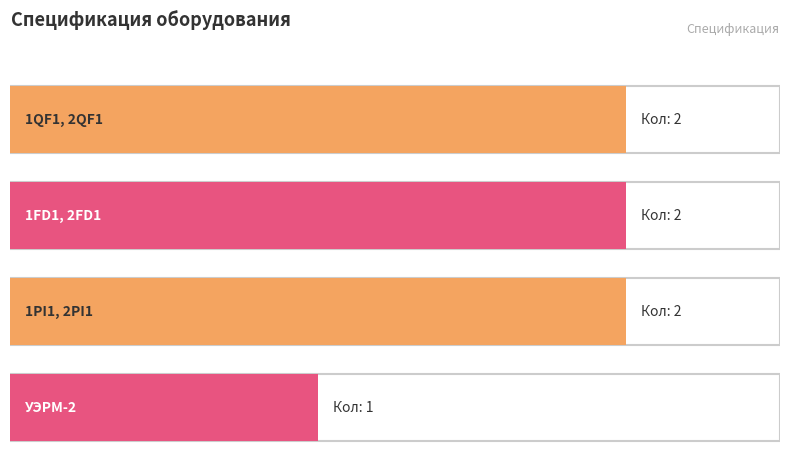

What is the difference between the maximum and minimum values?

1